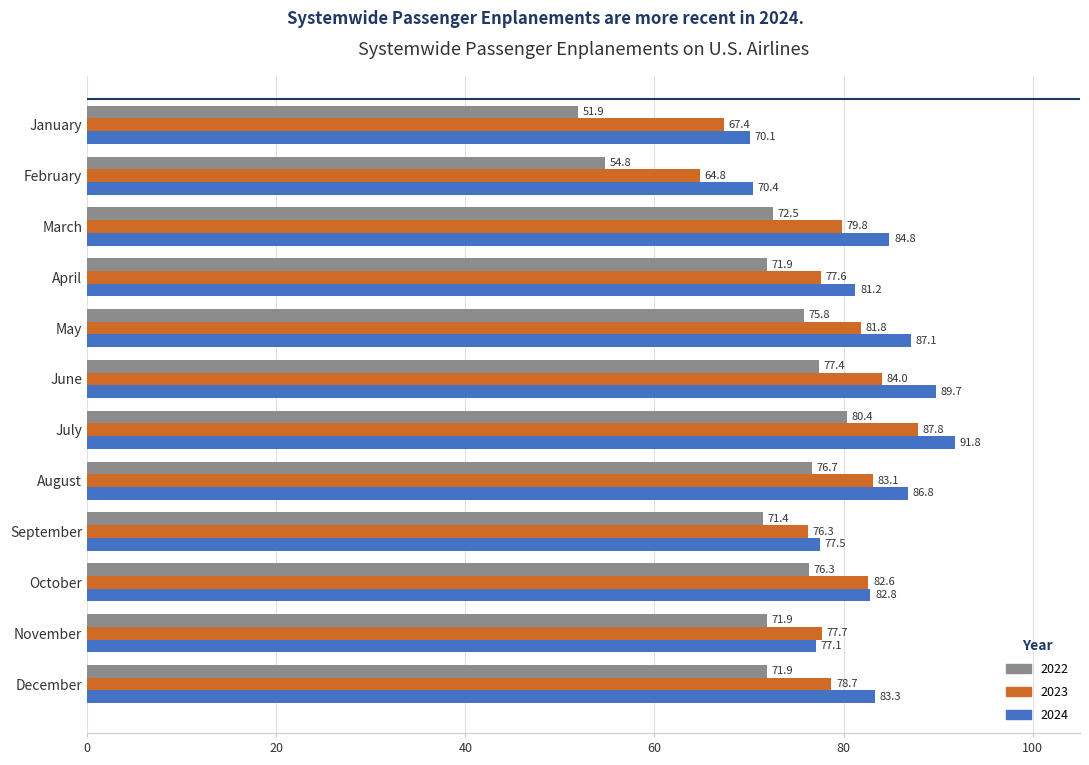

What is the total value across all series at July?

260.0